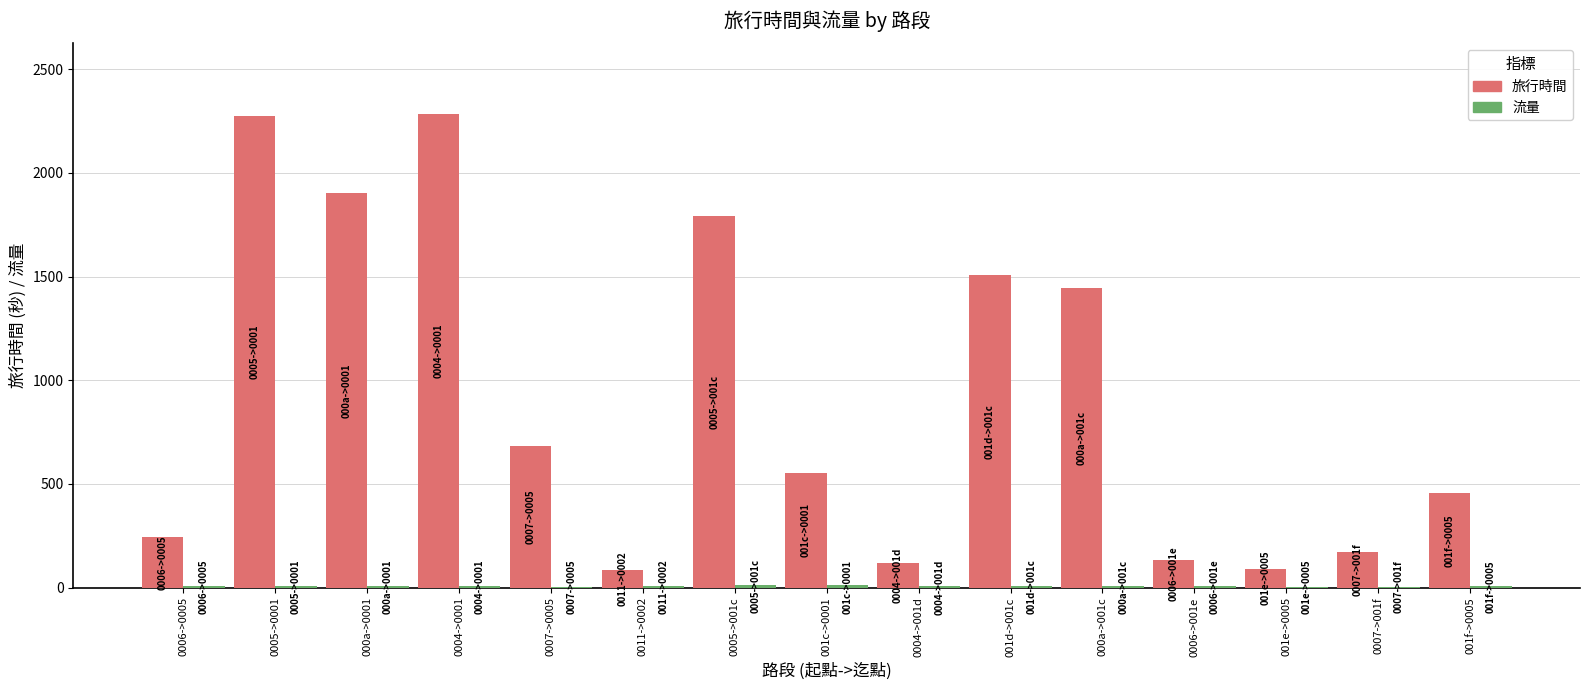

Which series has the largest total across all categories?

旅行時間